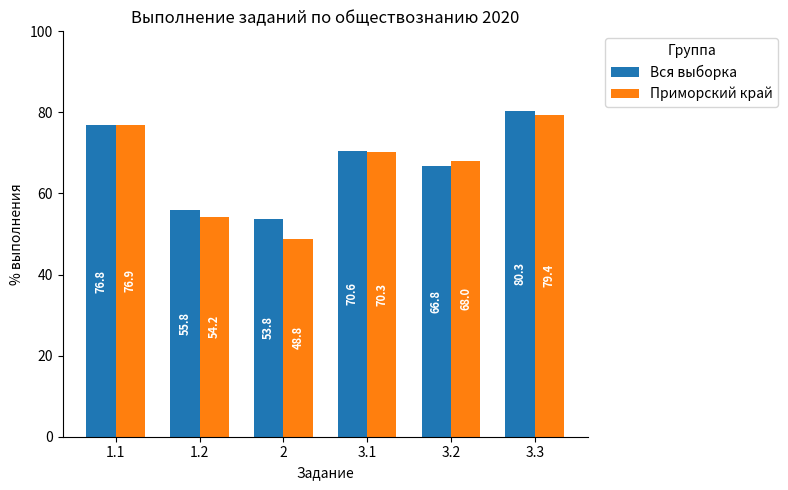

True or false: Приморский край has a value of 136.3 at 1.1.

False